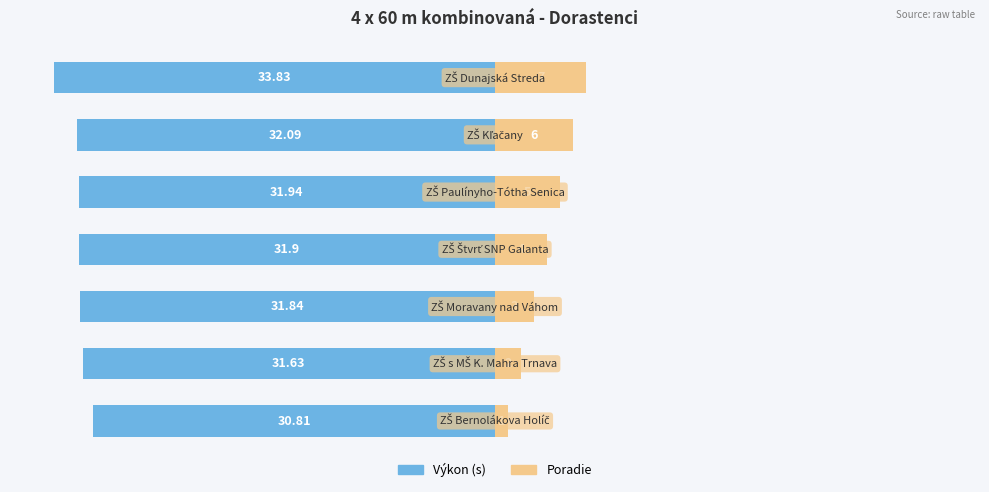

Which series has the widest spread of values?

Poradie